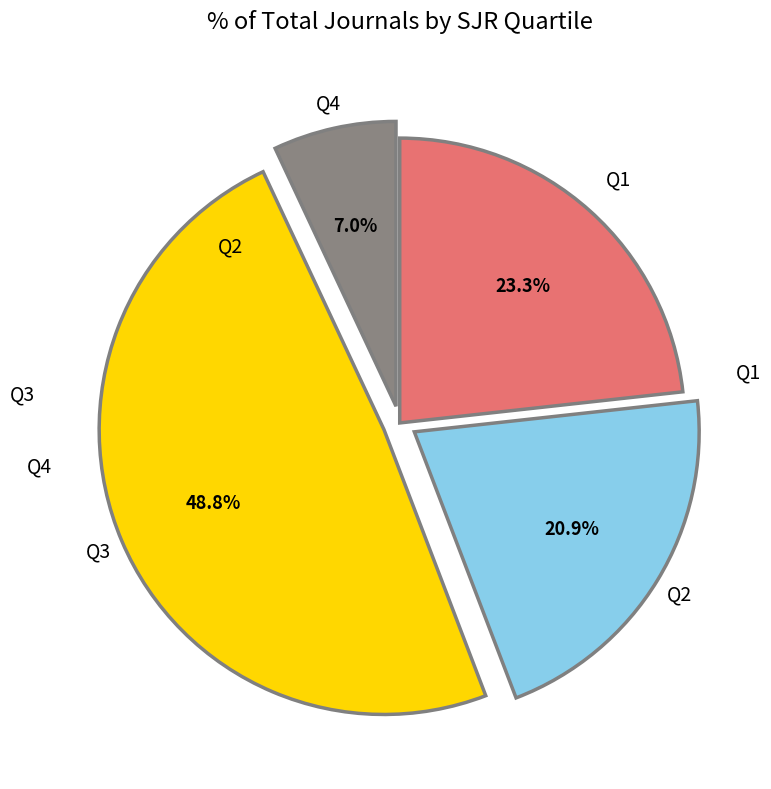

To the nearest percent, what portion does Q2 represent?

21%